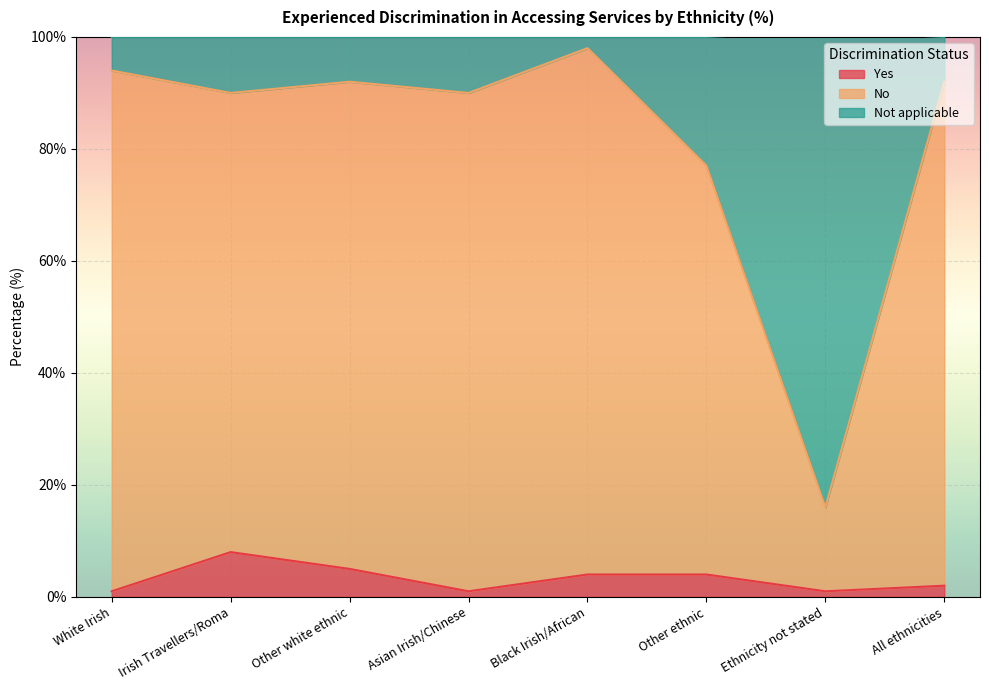

Which category has the highest value in the Yes series?

Irish Travellers/Roma